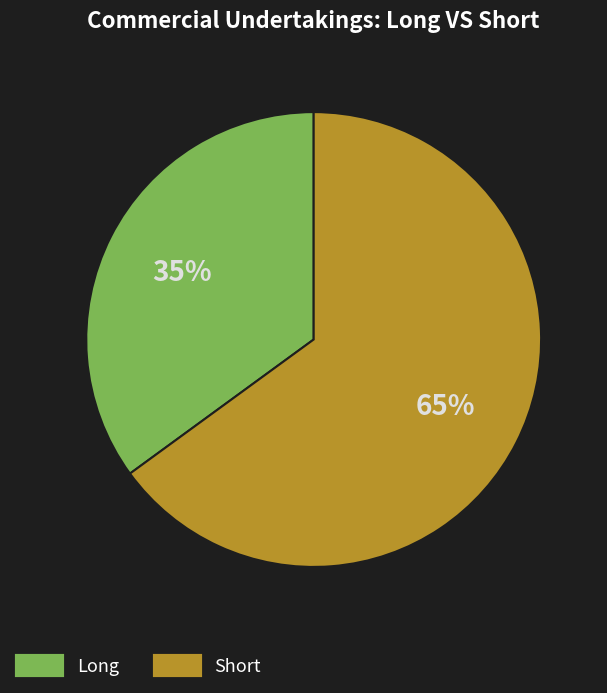

To the nearest percent, what is the average slice percentage?

50%